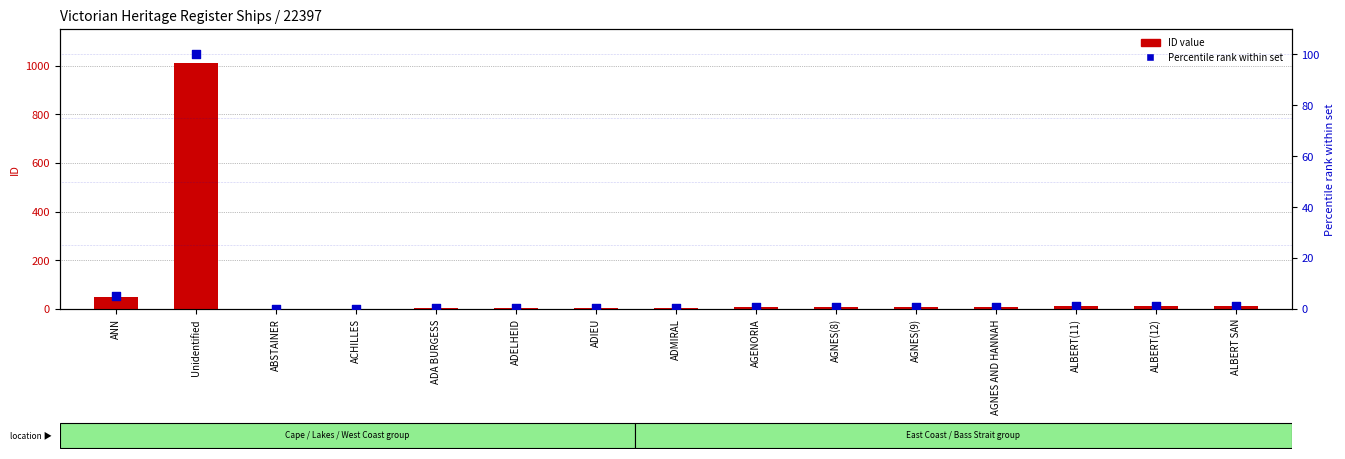

At how many categories does at least one series exceed 161?

1